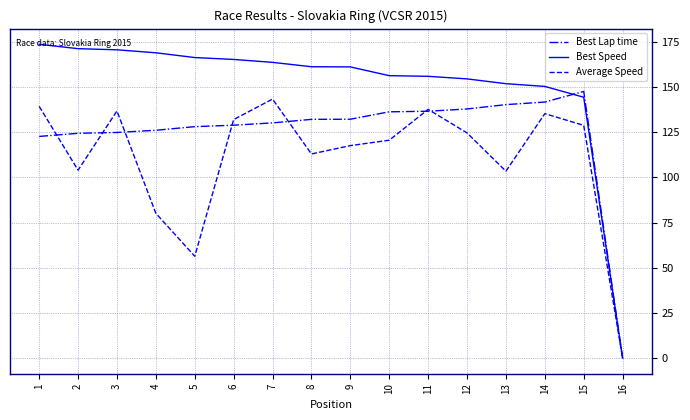

Rank the series by their average value, from lowest to highest.

Average Speed, Best Lap time, Best Speed